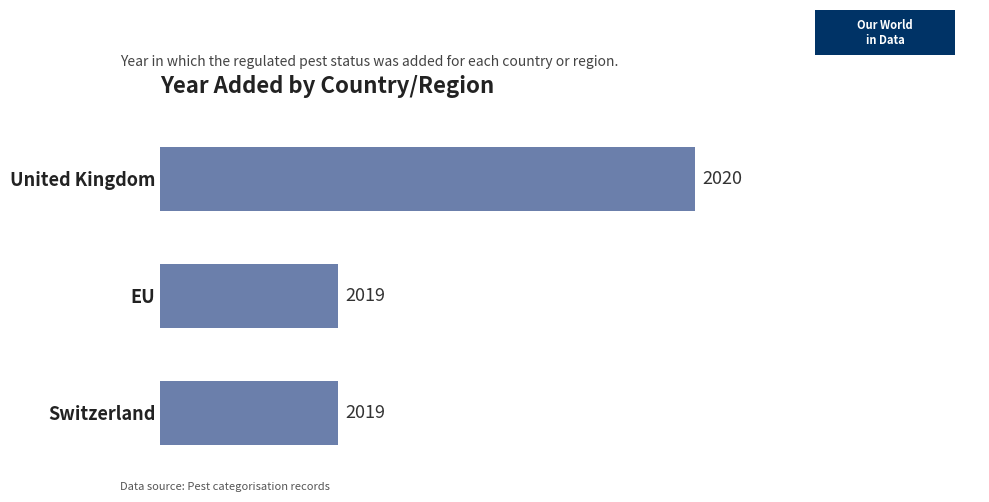

Approximately how many times larger is the value at Switzerland compared to United Kingdom?

1.0